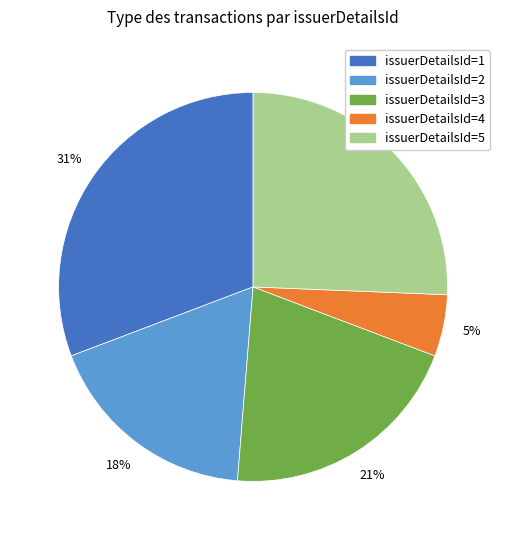

What percentage is the issuerDetailsId=4 slice, to the nearest percent?

5%